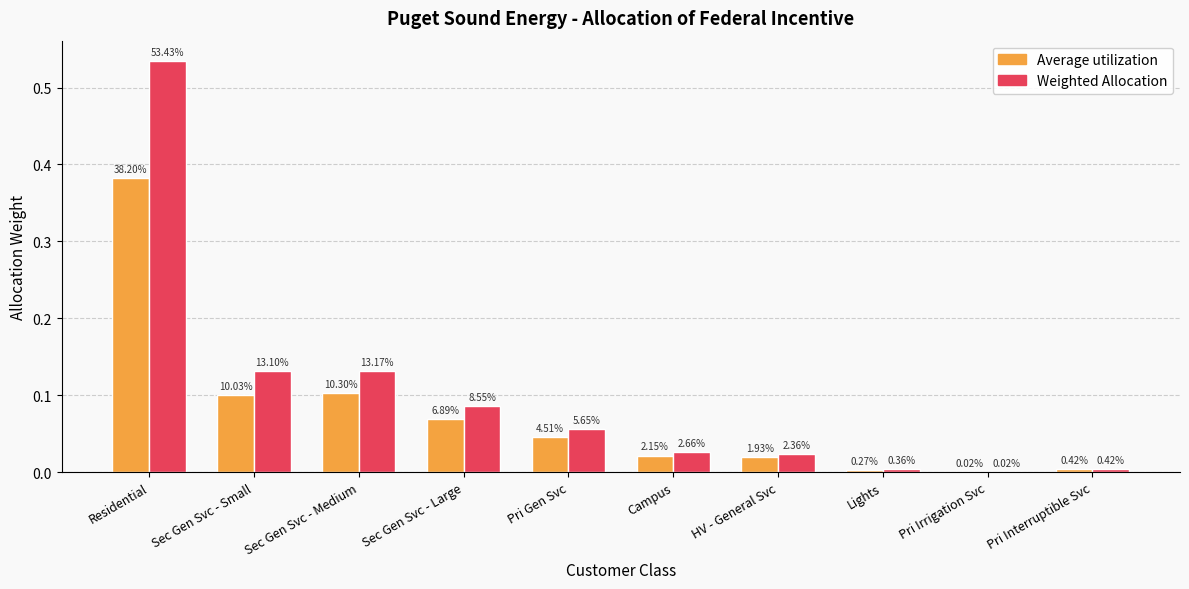

What are all the series names shown in the legend?

Average utilization, Weighted Allocation